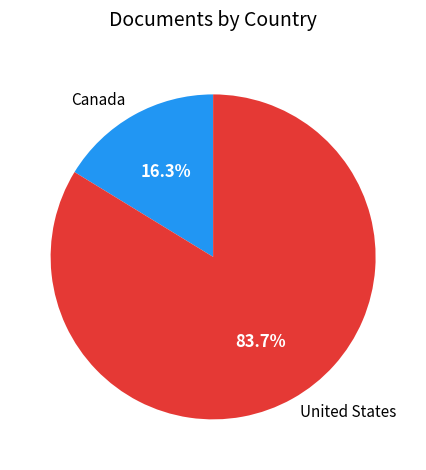

To the nearest percent, what is the difference between the United States and Canada slice percentages?

67%